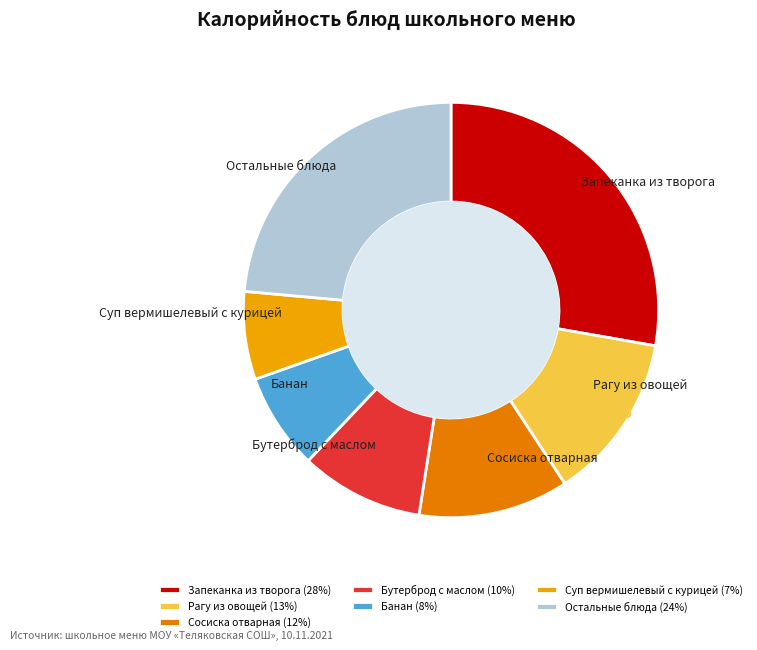

Is it true that Банан is 8% of the pie?

True